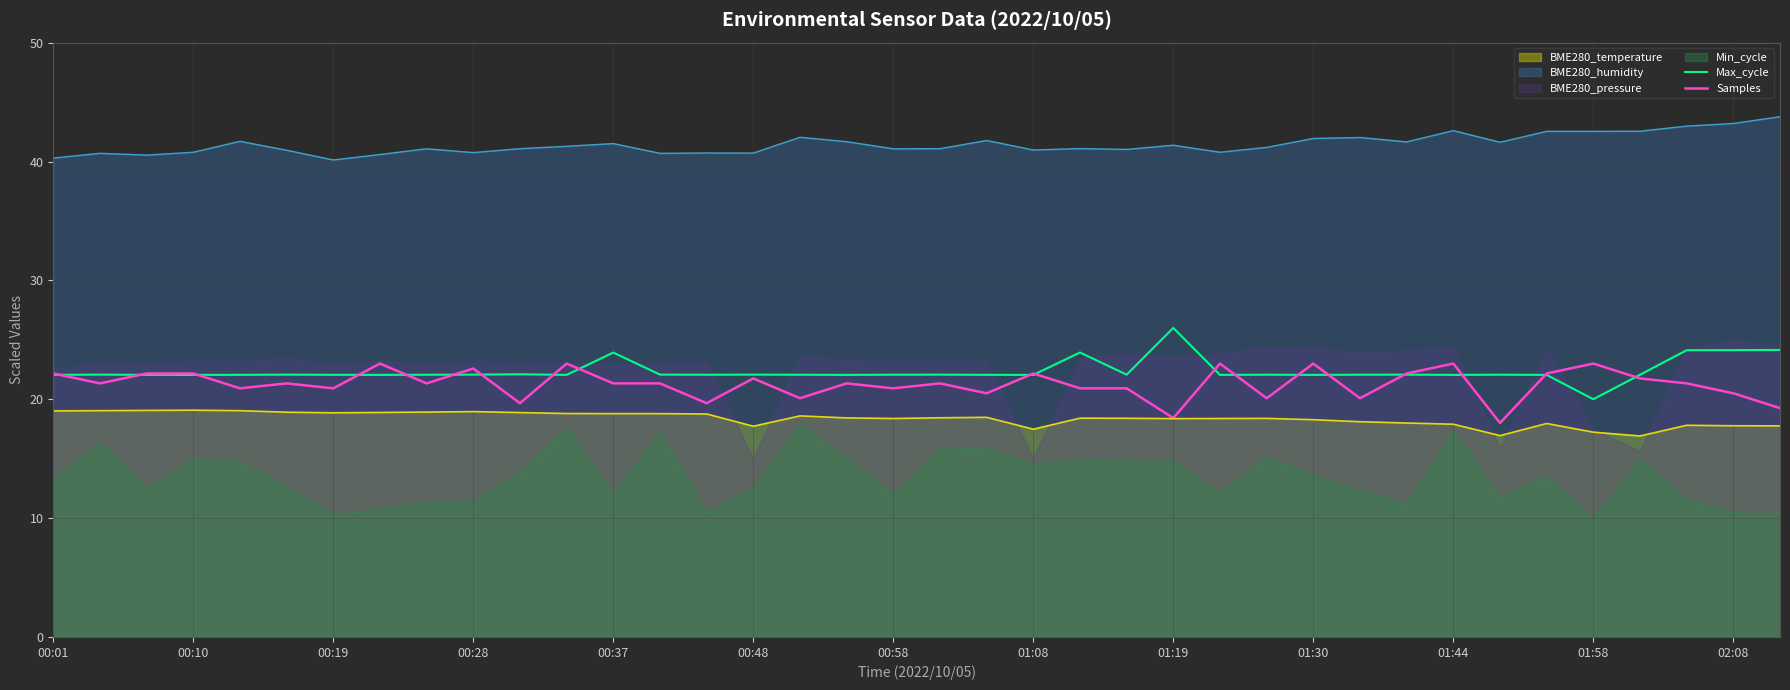

The value of Samples at 00:37 is 13.6. True or false?

False